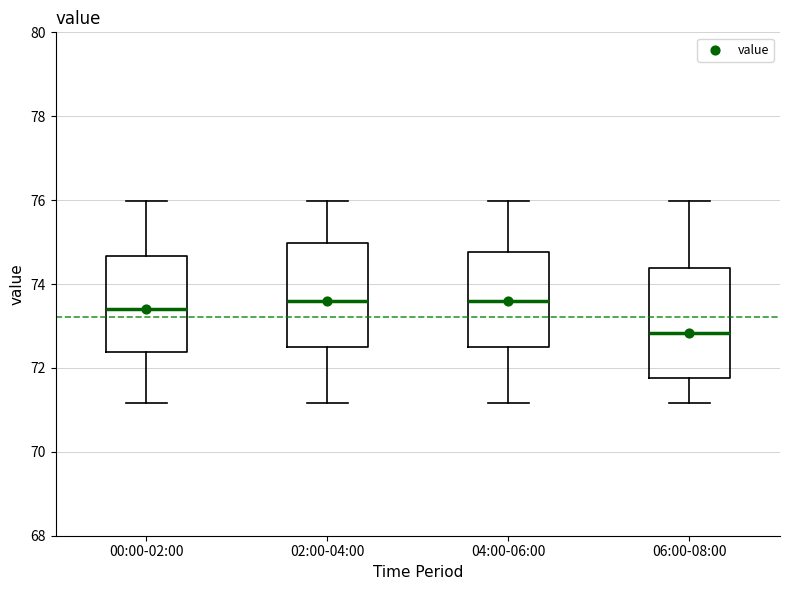

Reading left to right, transcribe this box plot: for each box, give where its median line is, the range the box spans, and where its two whiskers end, as read against the y-axis. The values are not printed on the chart, so give them approximately, as read against the axis.

00:00-02:00: median 73.4, box 72.4 to 74.6, whiskers 71.2 to 76.0
02:00-04:00: median 73.6, box 72.6 to 75.0, whiskers 71.2 to 76.0
04:00-06:00: median 73.6, box 72.6 to 74.8, whiskers 71.2 to 76.0
06:00-08:00: median 72.8, box 71.8 to 74.4, whiskers 71.2 to 76.0